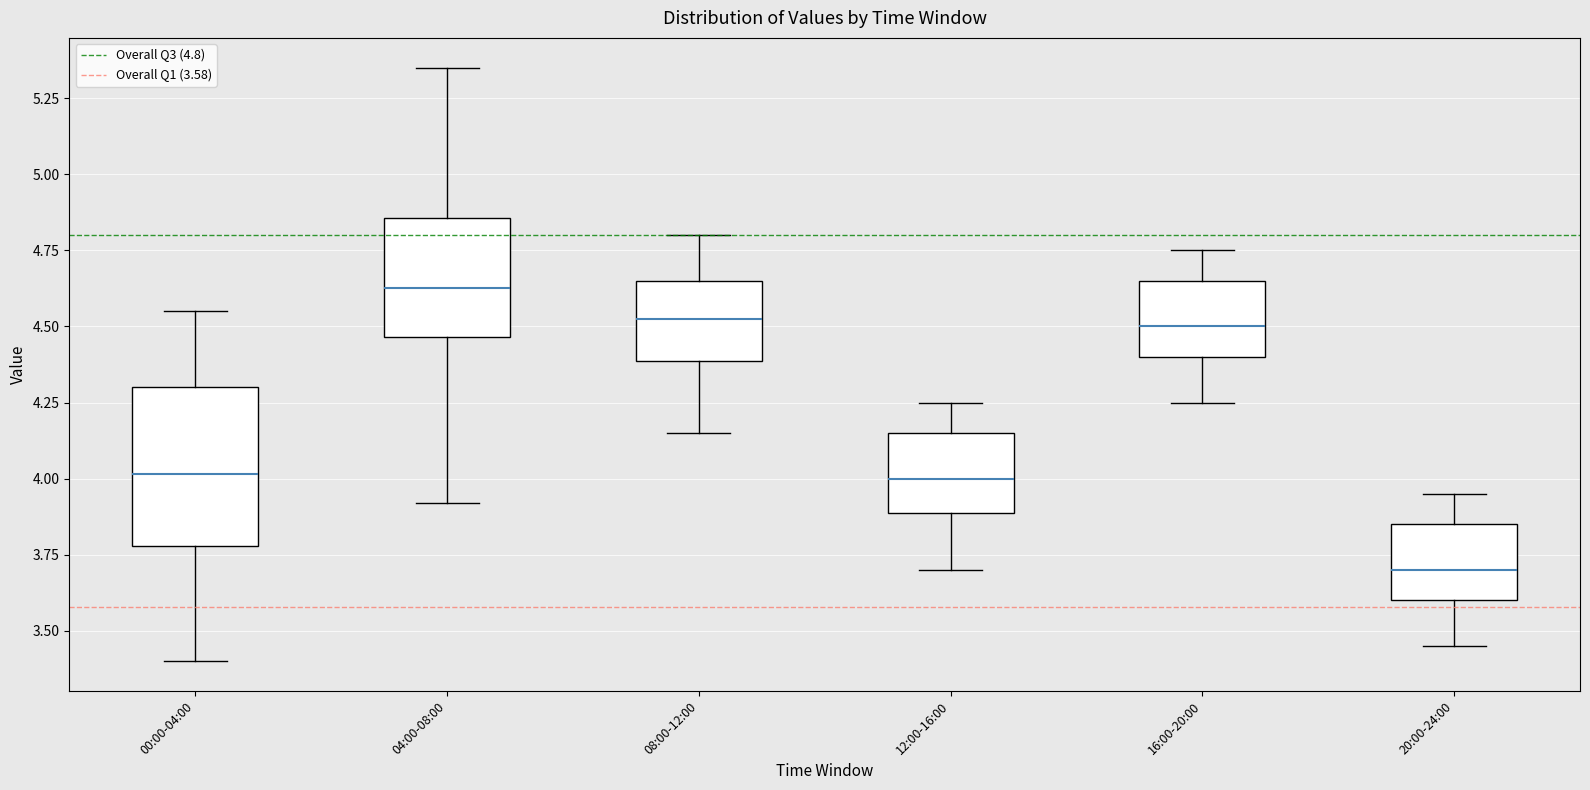

Comparing the boxes themselves (not the whiskers), which one is the tallest?

00:00-04:00